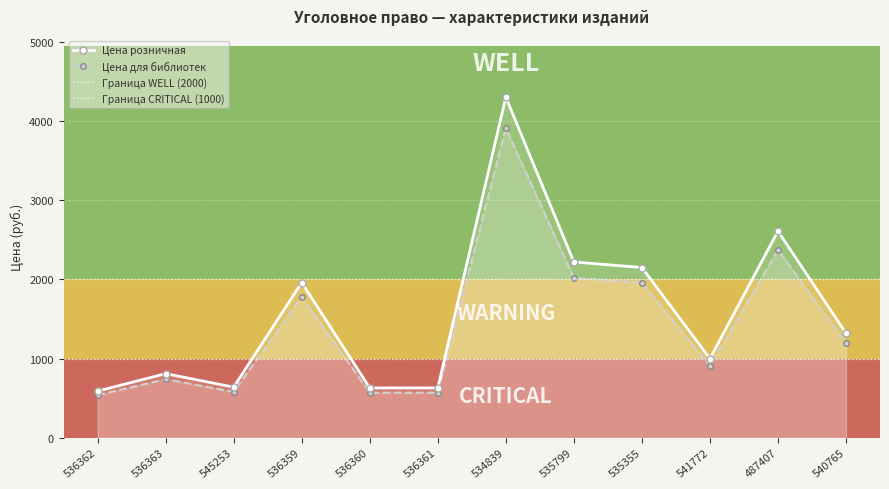

True or false: Цена розничная has more than 2 points higher than both neighbors.

True